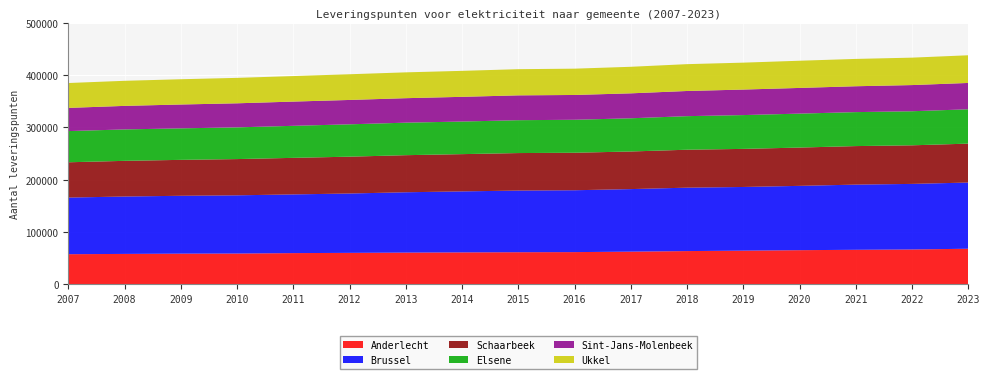

Reading left to right, list all the values displayed in this chart.

Anderlecht: 57755	58296	58814	59022	59848	60306	60833	61229	61556	61753	62635	63727	64534	65455	66187	66793	68215
Brussel: 108259	109726	110615	111289	112201	113472	115318	116587	117848	118245	119575	121215	121731	122927	124590	125345	126524
Schaarbeek: 67450	68179	68666	69269	69876	70406	70880	71213	71677	71691	71882	72529	72803	73209	73639	73751	74384
Elsene: 59621	60080	60217	60624	61231	61843	62155	62313	62827	63049	63476	64156	64619	64897	64931	65132	65659
Sint-Jans-Molenbeek: 44332	44985	45595	45992	46327	46581	46801	47223	47473	47389	47674	48112	48777	49093	49462	50024	50342
Ukkel: 47547	47933	48275	48611	48773	49122	49371	49659	50039	50277	50744	51298	51451	51982	52235	52421	52882